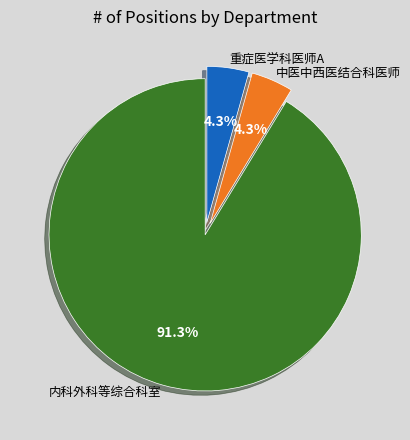

Between 中医中西医结合科医师 and 内科外科等综合科室, which is larger?

内科外科等综合科室